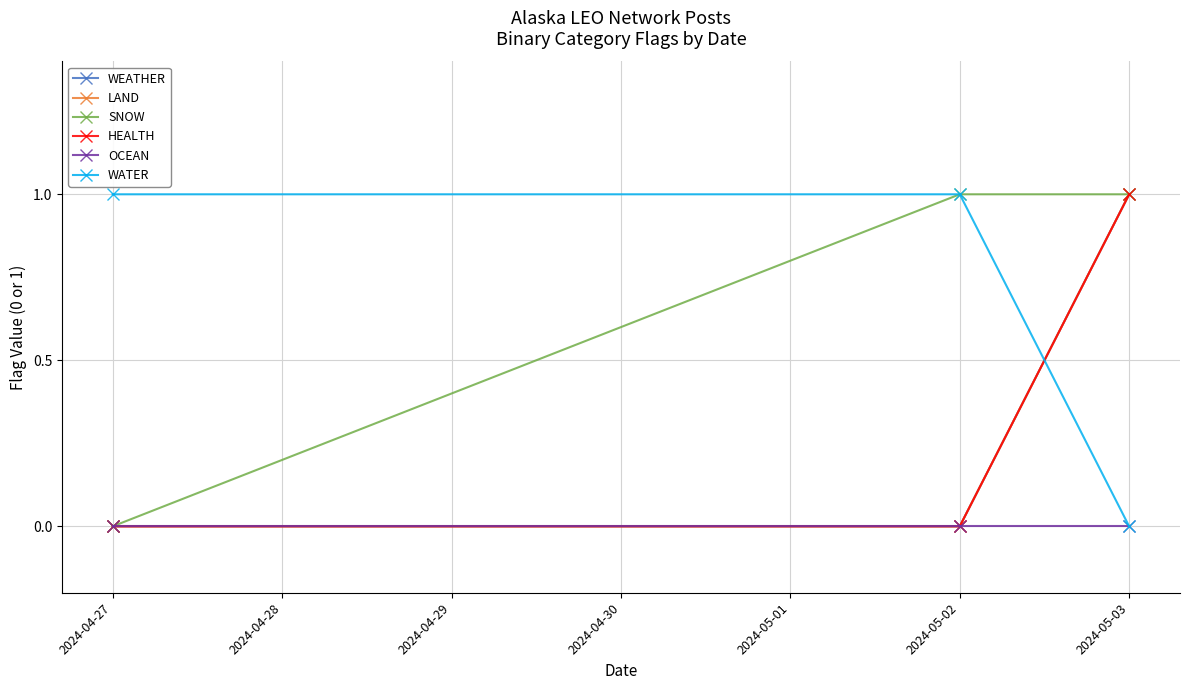

Reading left to right, transcribe all the data shown in this chart.

WEATHER: 0	0	1
LAND: 0	0	1
SNOW: 0	1	1
HEALTH: 0	0	1
OCEAN: 0	0	0
WATER: 1	1	0